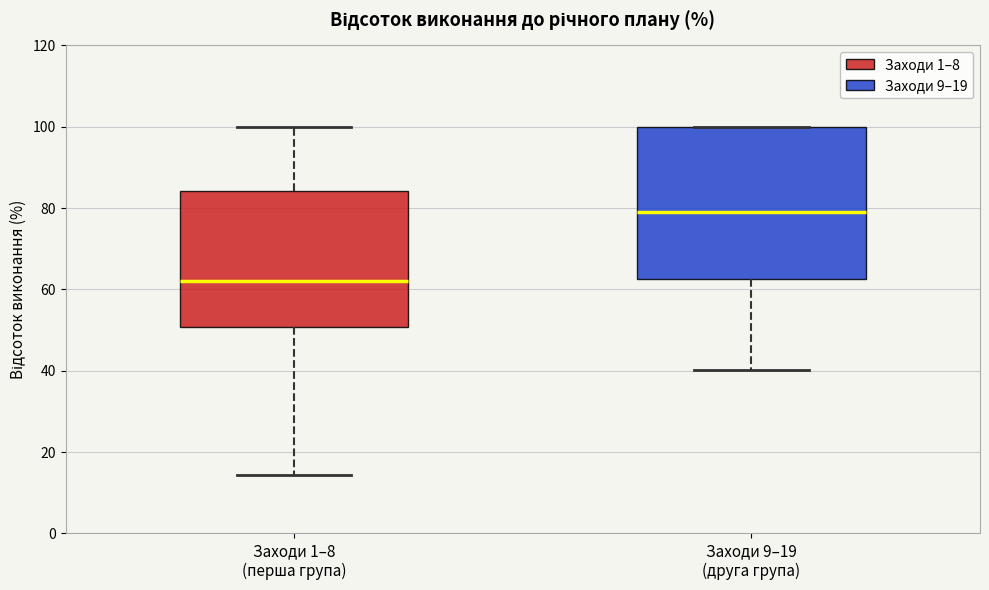

Reading left to right, transcribe this box plot: for each box, give where its median line is, the range the box spans, and where its two whiskers end, as read against the y-axis. The values are not printed on the chart, so give them approximately, as read against the axis.

Заходи 1–8 (перша група): median 62, box 50 to 84, whiskers 14 to 100
Заходи 9–19 (друга група): median 78, box 62 to 100, whiskers 40 to 100